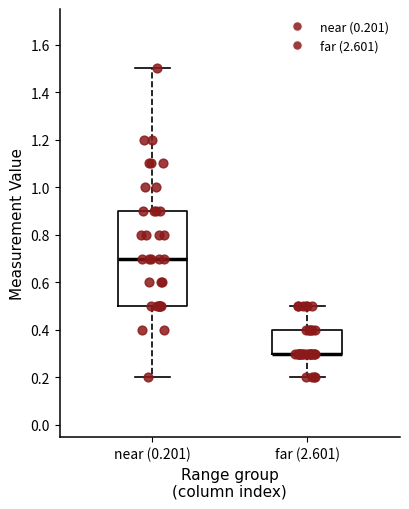

Which box is the tallest, from its lower edge to its upper edge?

near (0.201)